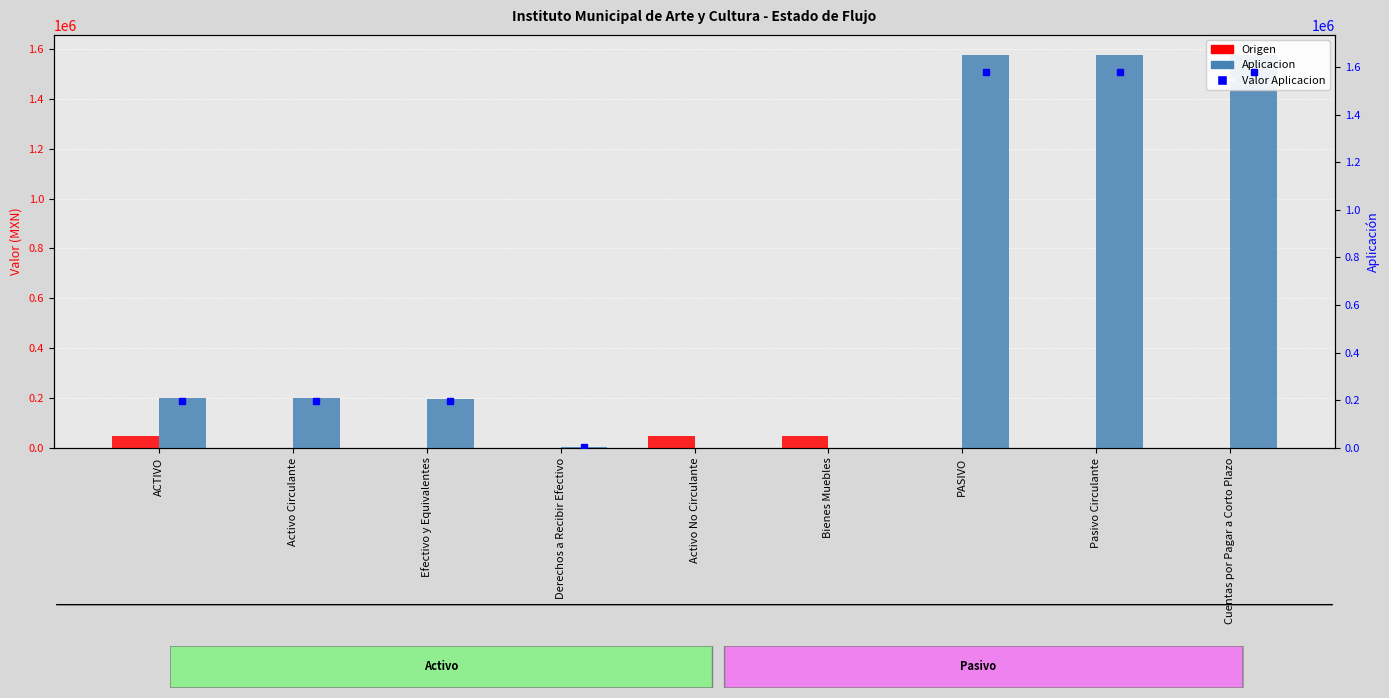

Which series has the largest range (max minus min)?

Aplicacion